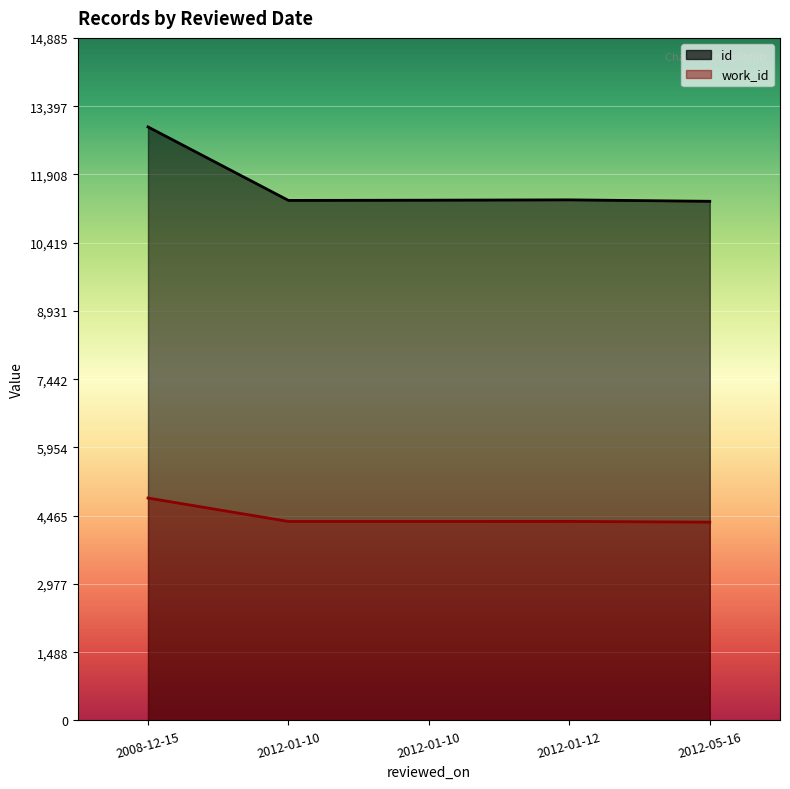

What is the difference between the maximum and minimum values in the work_id series?

526